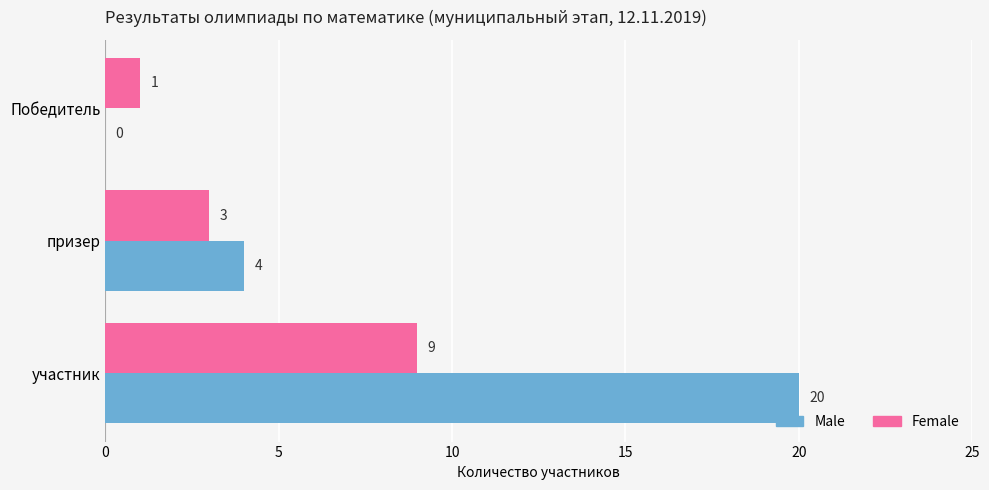

Is it true that Female equals 1 at Победитель?

True